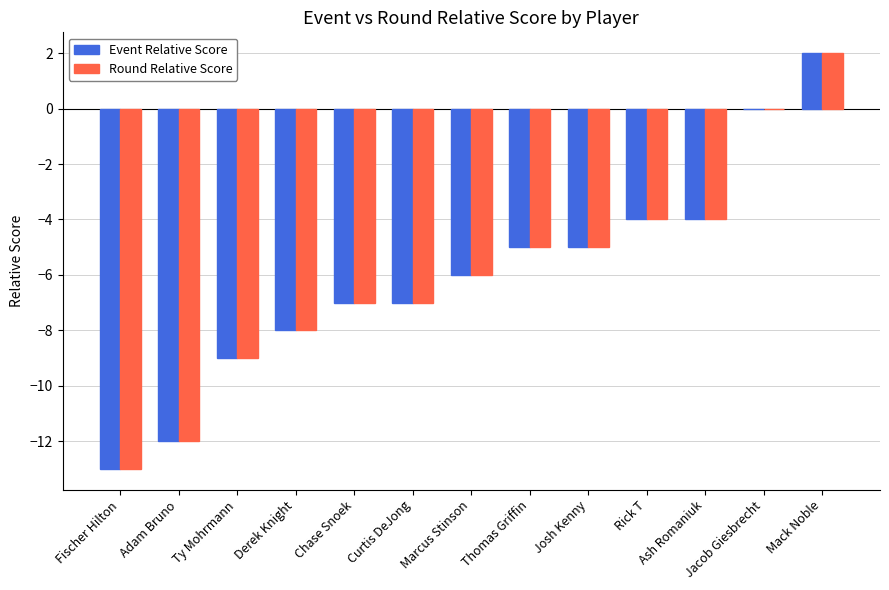

Reading right to left, list all the values displayed in this chart.

Event Relative Score: Mack Noble=2	Jacob Giesbrecht=0	Ash Romaniuk=-4	Rick T=-4	Josh Kenny=-5	Thomas Griffin=-5	Marcus Stinson=-6	Curtis DeJong=-7	Chase Snoek=-7	Derek Knight=-8	Ty Mohrmann=-9	Adam Bruno=-12	Fischer Hilton=-13
Round Relative Score: Mack Noble=2	Jacob Giesbrecht=0	Ash Romaniuk=-4	Rick T=-4	Josh Kenny=-5	Thomas Griffin=-5	Marcus Stinson=-6	Curtis DeJong=-7	Chase Snoek=-7	Derek Knight=-8	Ty Mohrmann=-9	Adam Bruno=-12	Fischer Hilton=-13